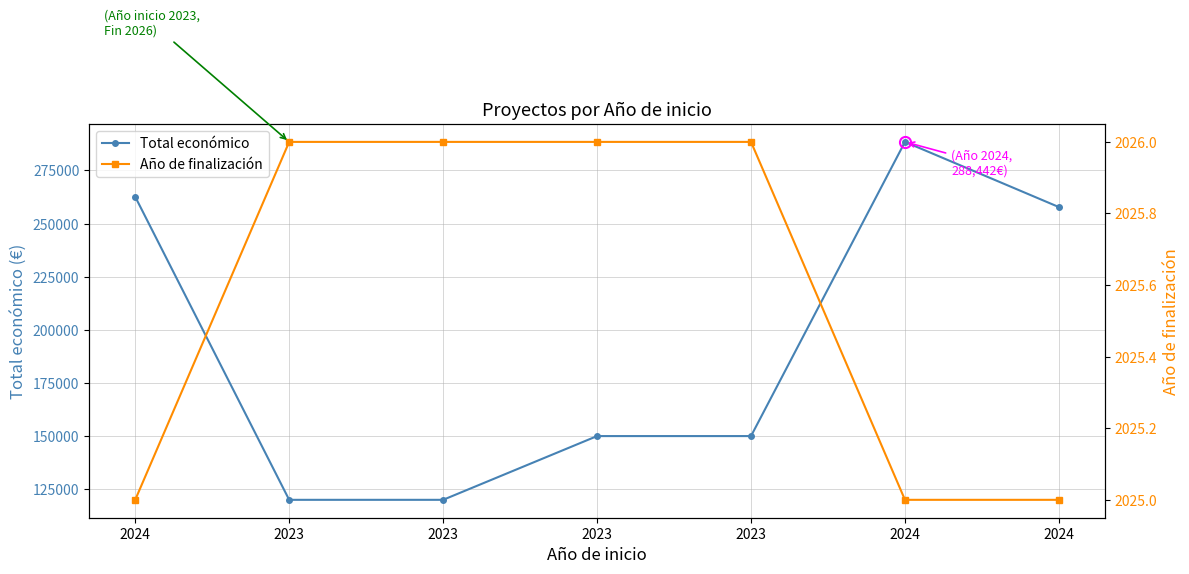

Which has a higher value, 2024 or 2023?

2024